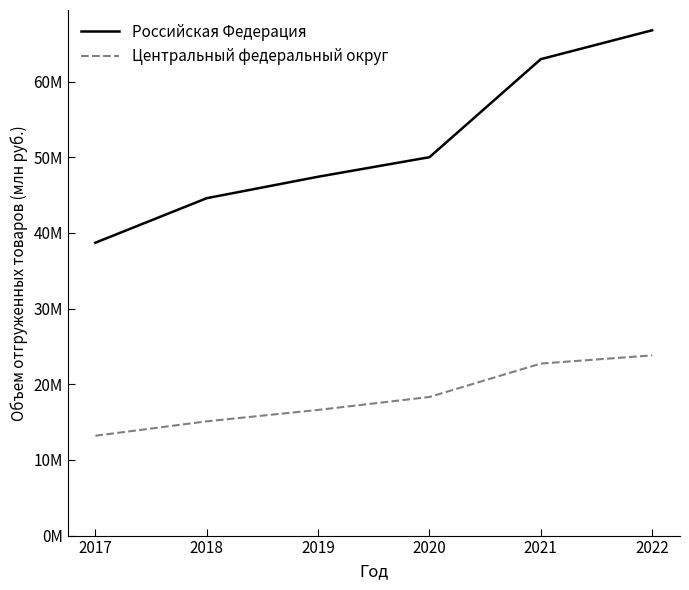

What are all the series names shown in the legend?

Российская Федерация, Центральный федеральный округ